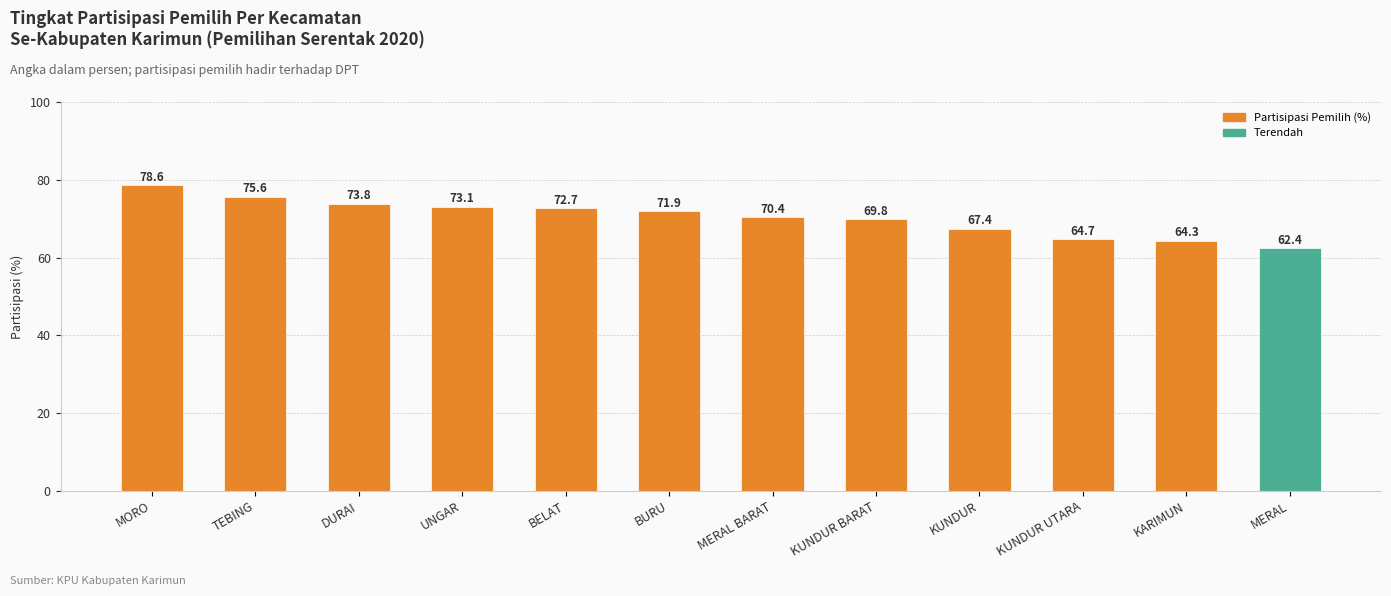

Rank the categories by value from highest to lowest.

MORO, TEBING, DURAI, UNGAR, BELAT, BURU, MERAL BARAT, KUNDUR BARAT, KUNDUR, KUNDUR UTARA, KARIMUN, MERAL